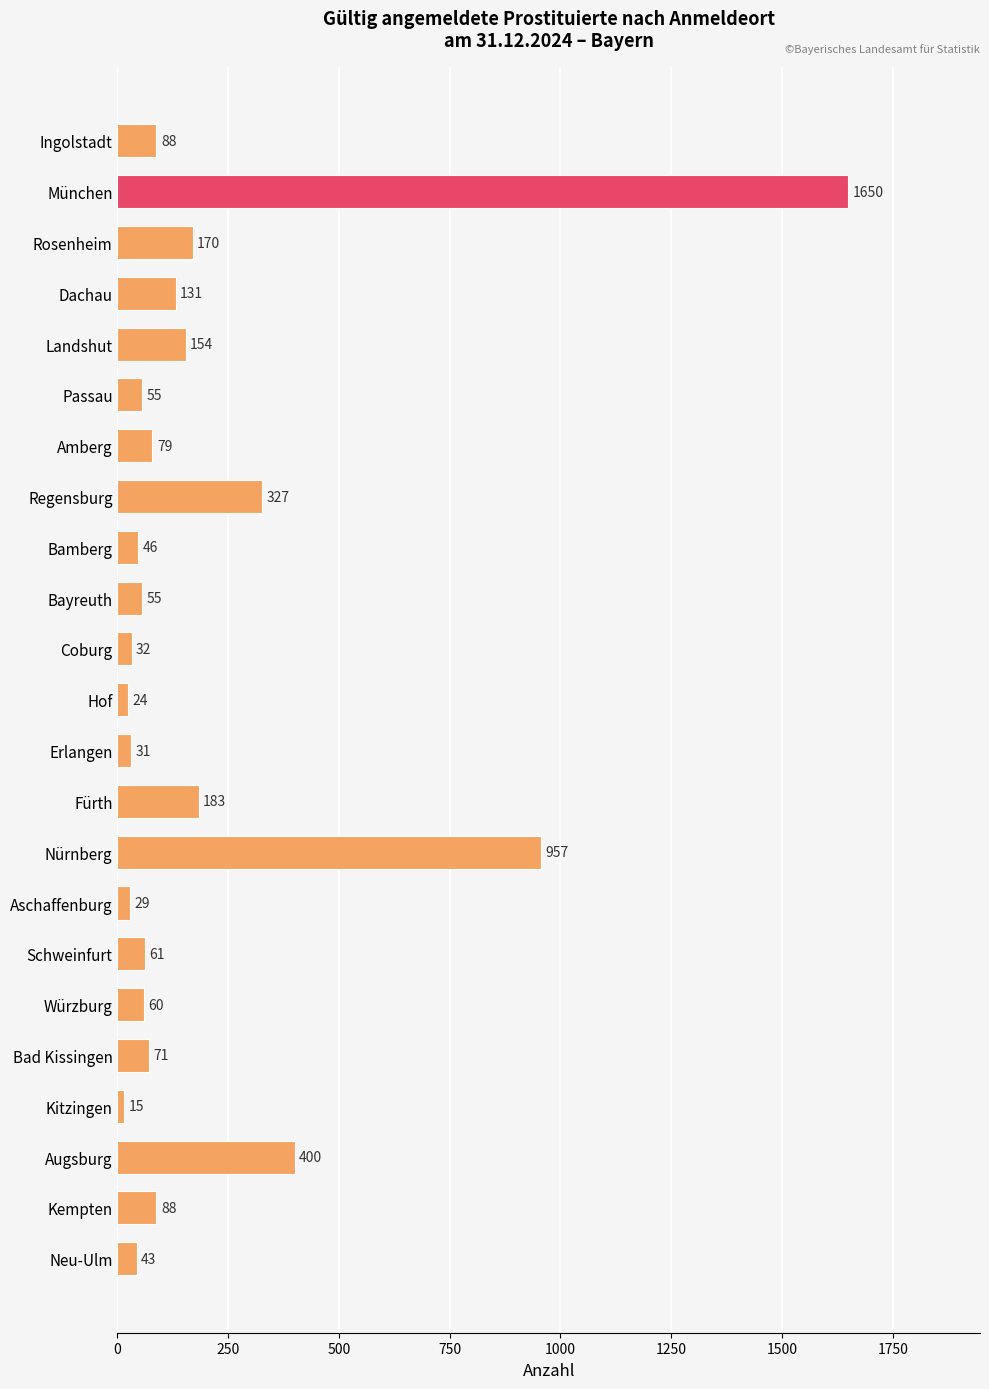

What position from the top is Passau?

6